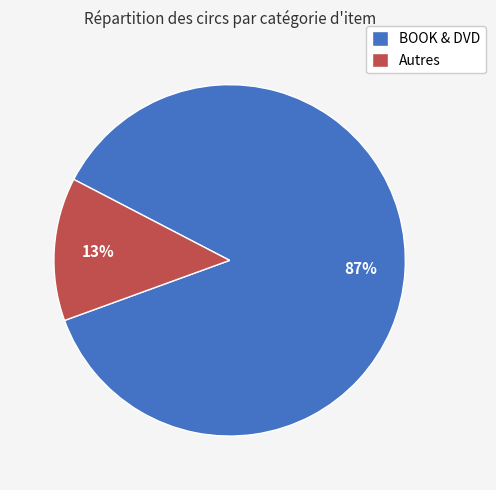

Between BOOK & DVD and Autres, which is larger?

BOOK & DVD